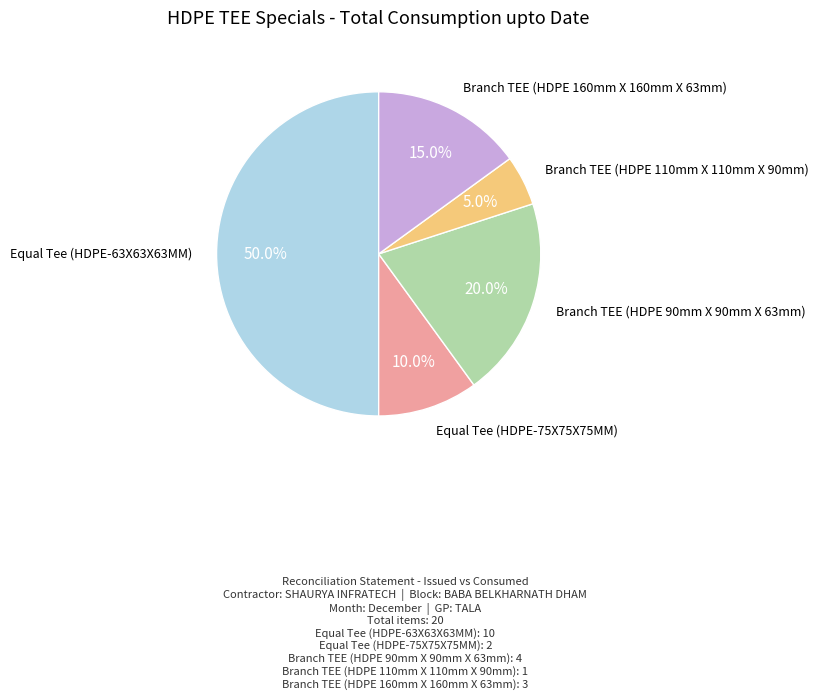

Does any single category account for the majority?

No